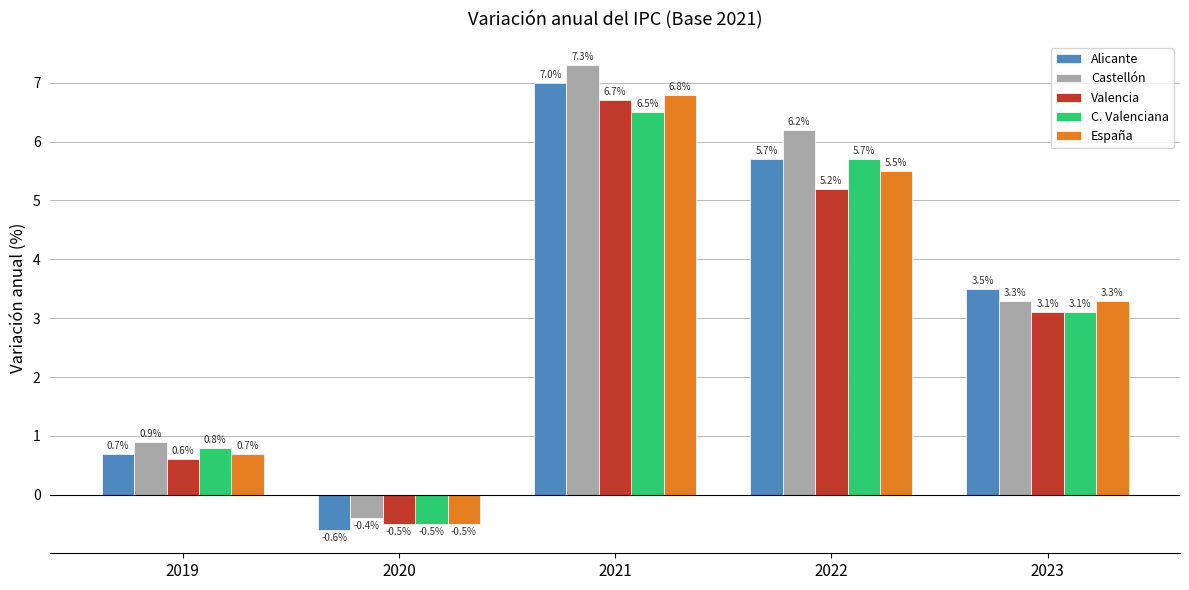

True or false: España has a value of 3.8 at 2021.

False